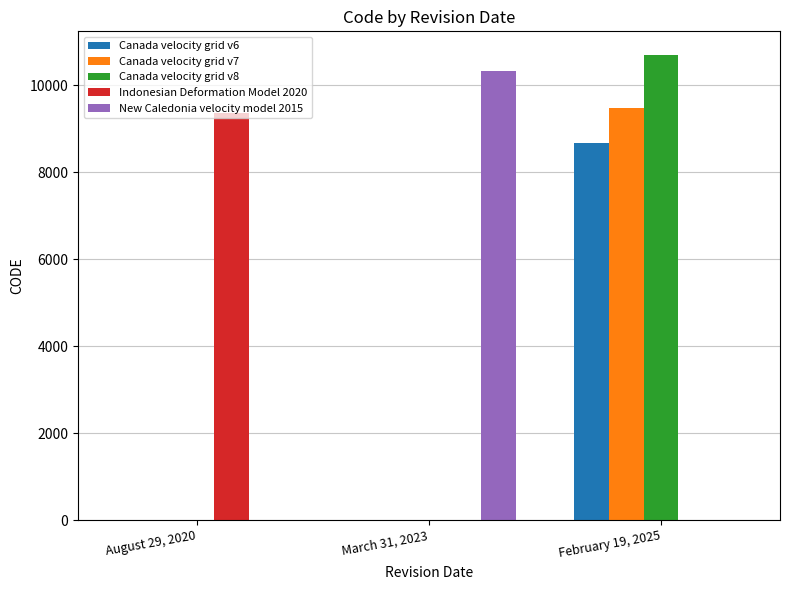

How many series are shown in this chart?

5